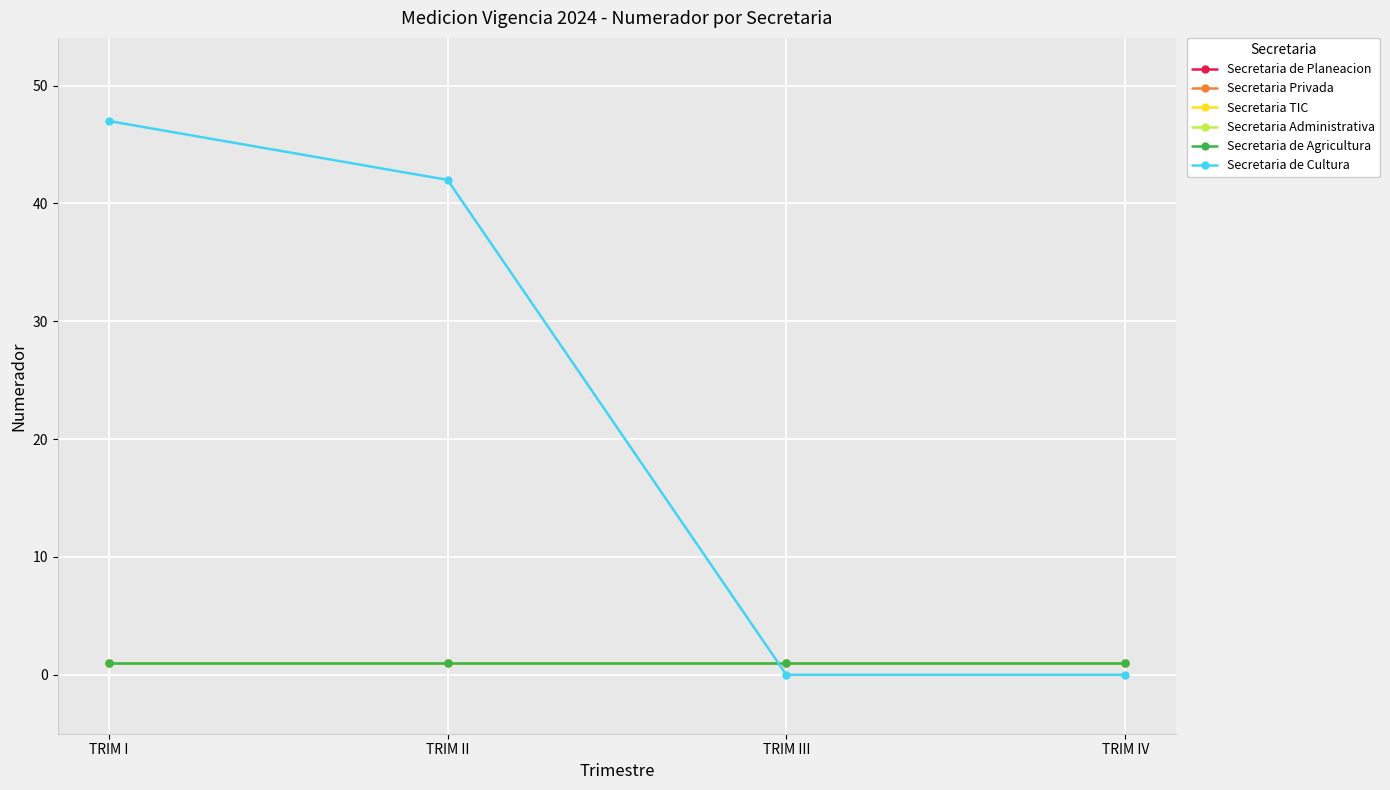

Is this an area chart (filled region under the line)?

No